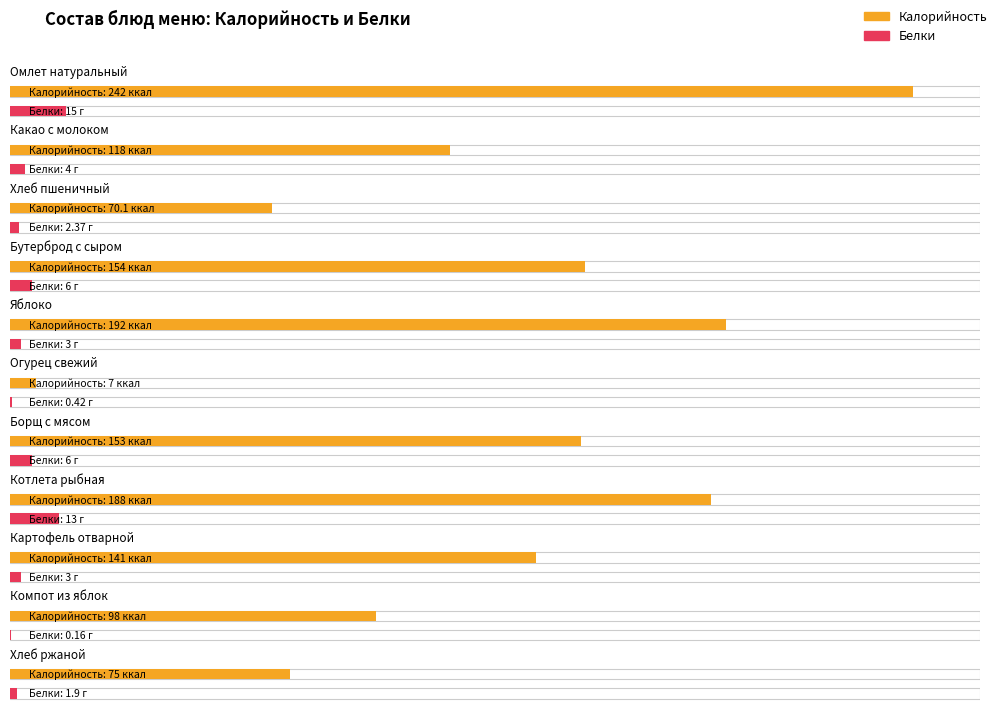

At how many categories does at least one series exceed 152?

5